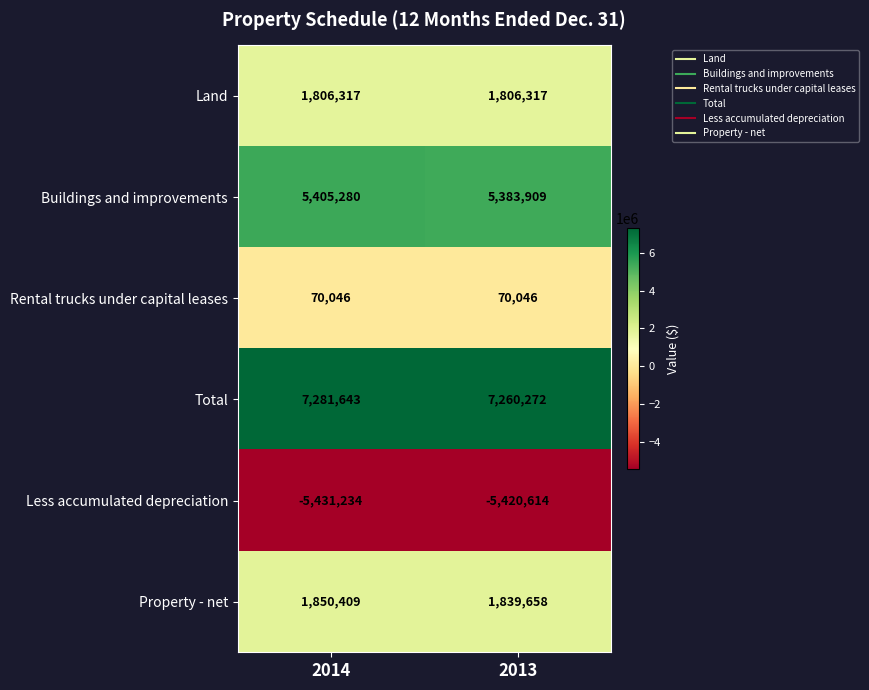

The Buildings and improvements series shows 8392503 at 2014. True or false?

False